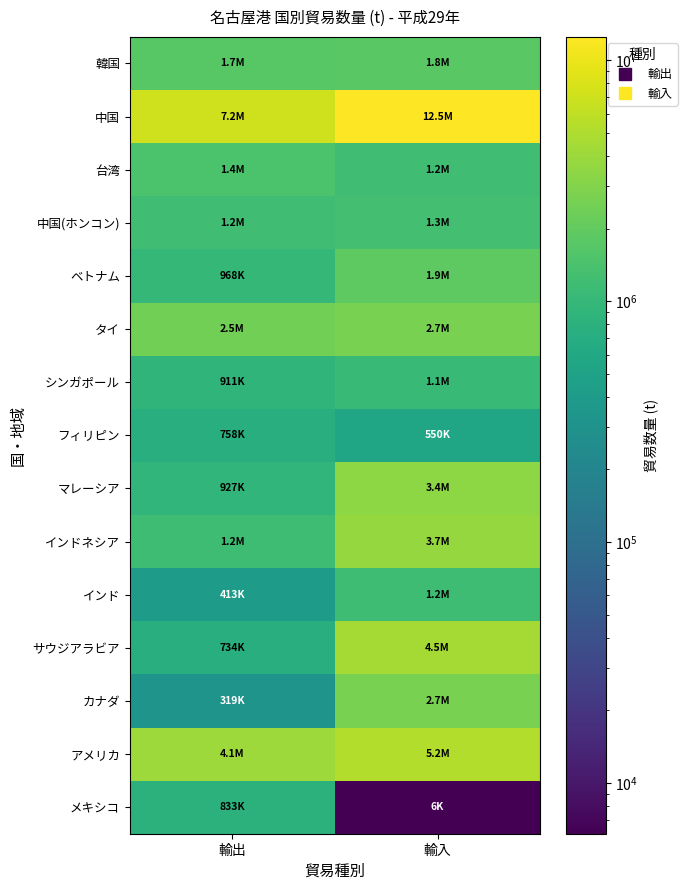

Which series has the largest range (max minus min)?

中国